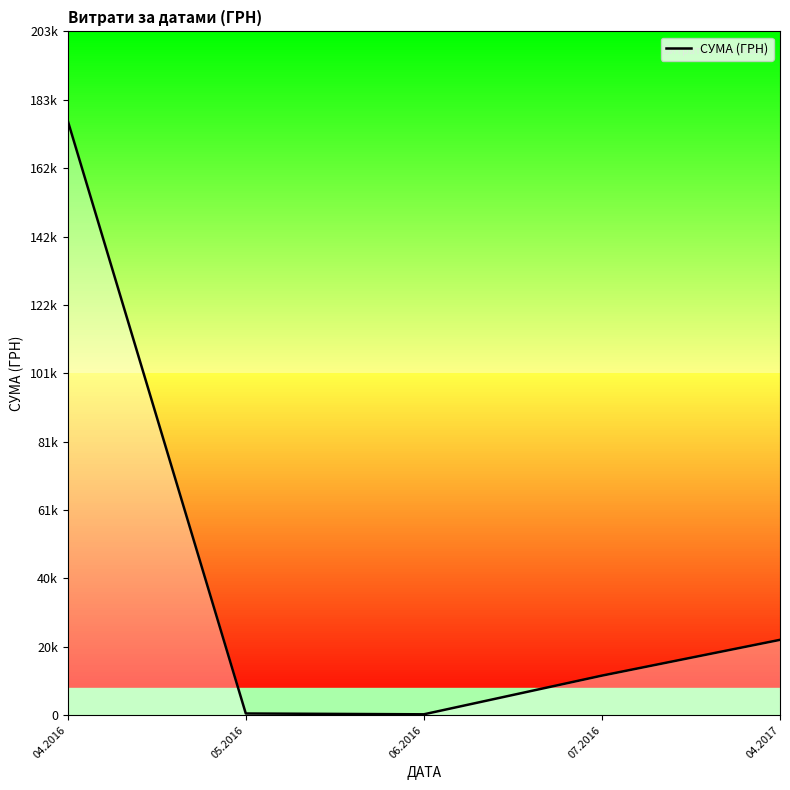

Reading left to right, transcribe all the data shown in this chart.

177086.1	504.0	264.0	11787.4	22441.2